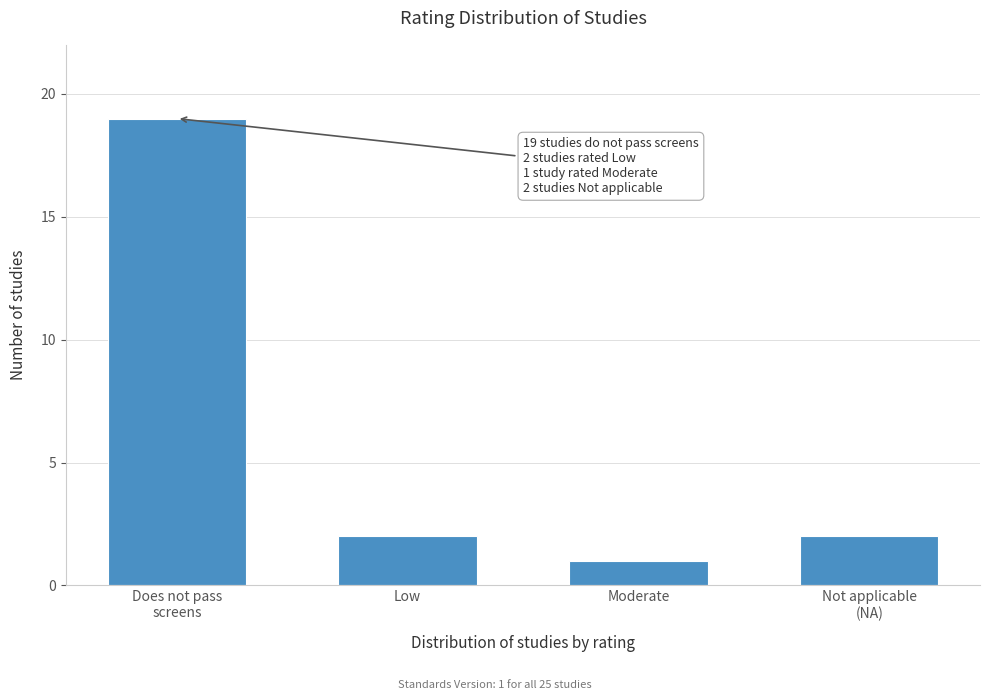

Reading right to left, what are all the values shown in this chart?

2	1	2	19